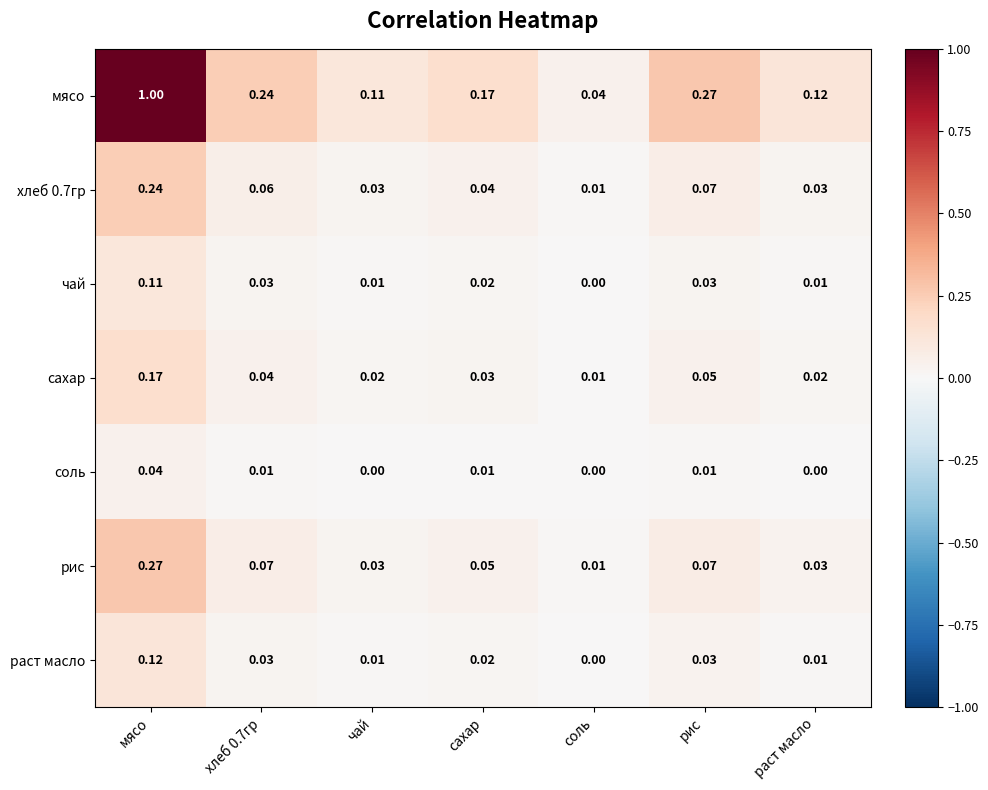

Which series has the largest range (max minus min)?

мясо